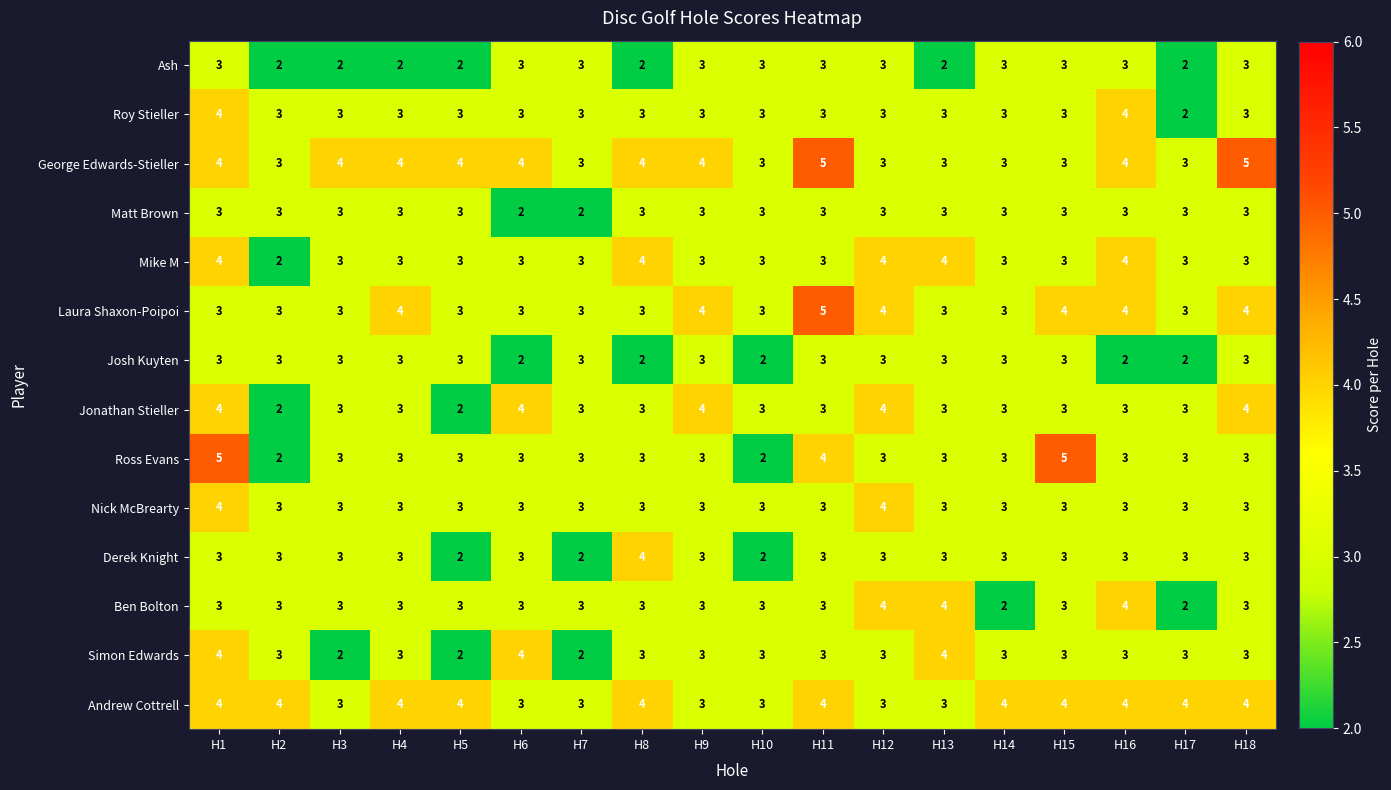

How many Nick McBrearty values are between 3 and 4?

18